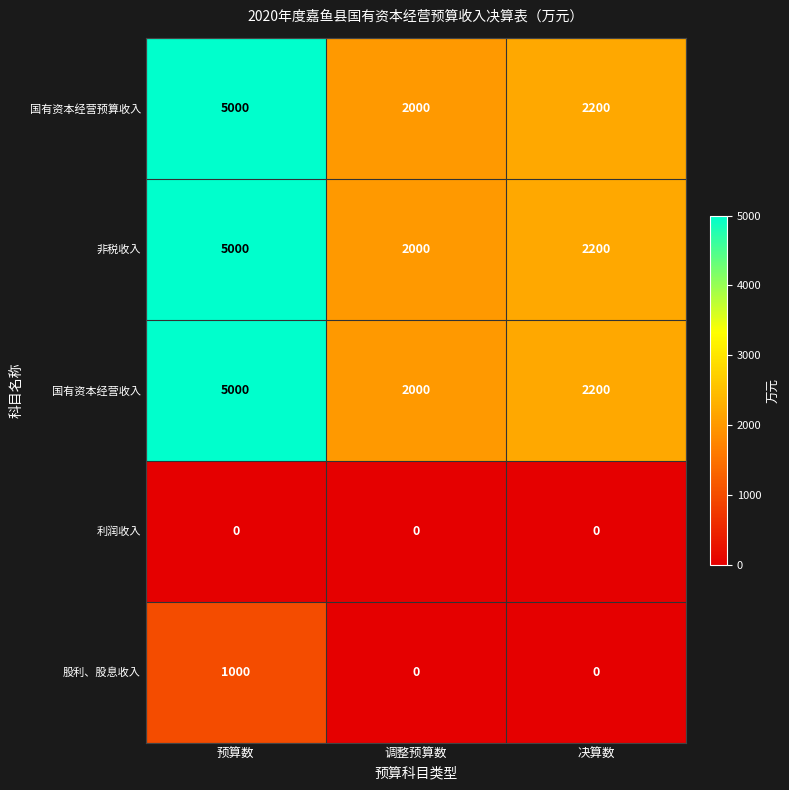

What value does the 国有资本经营预算收入 series have at 调整预算数?

2000